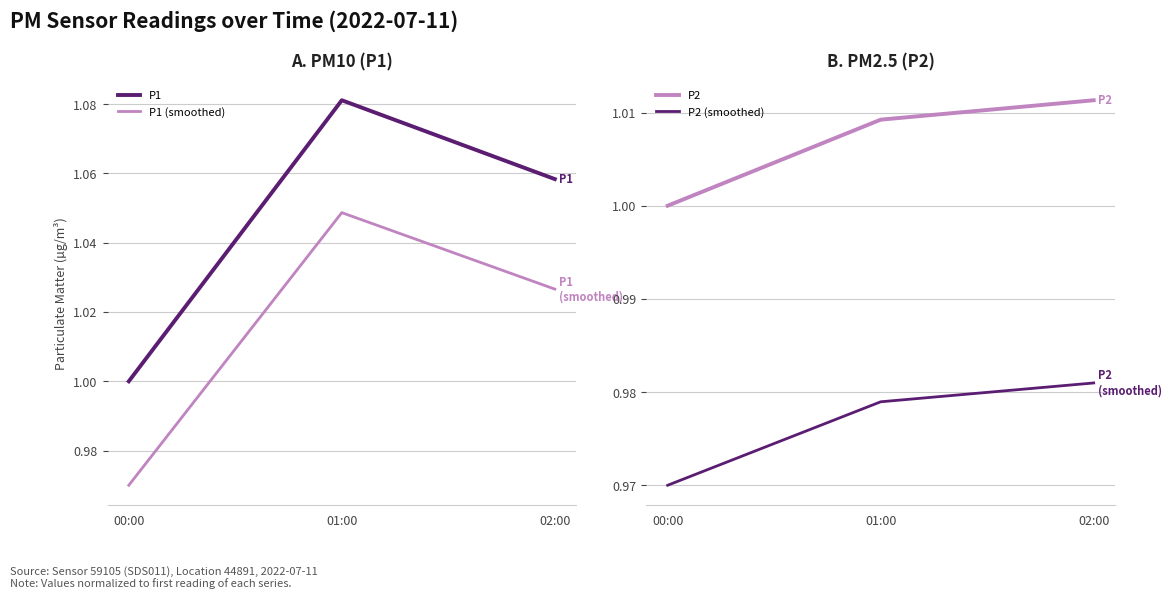

What is the difference between the maximum and minimum values in the P1 (smoothed) series?

0.1